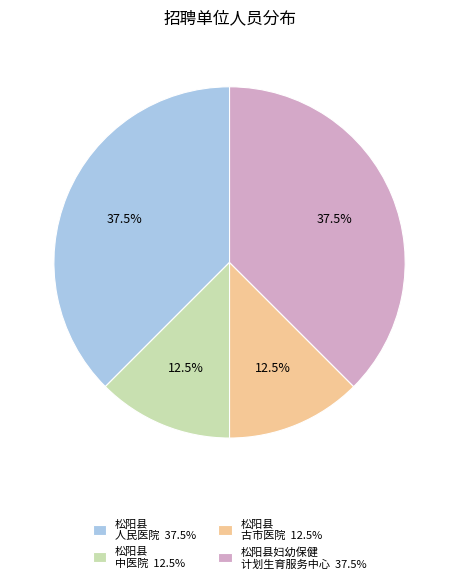

Does 松阳县 人民医院 37.5% account for over 50% of the chart?

No